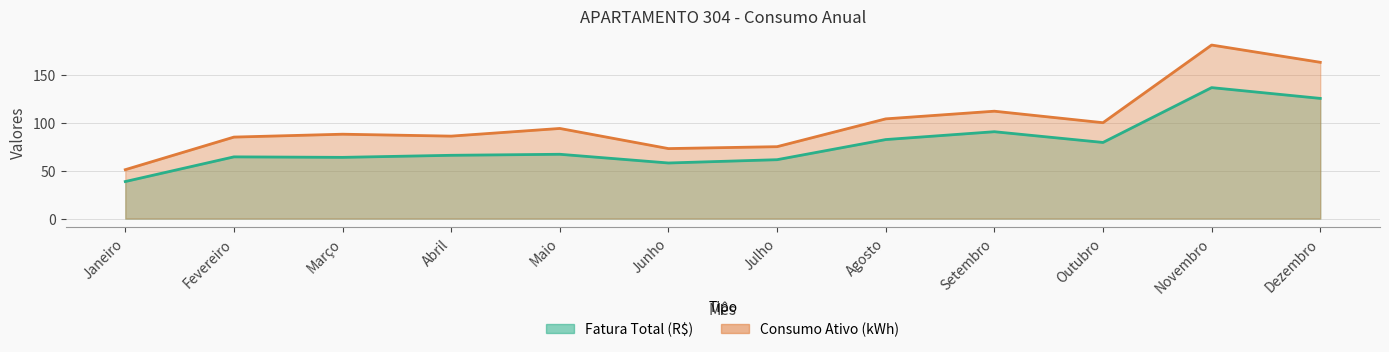

True or false: Fatura Total (R$) has a value of 58.0 at Junho.

True